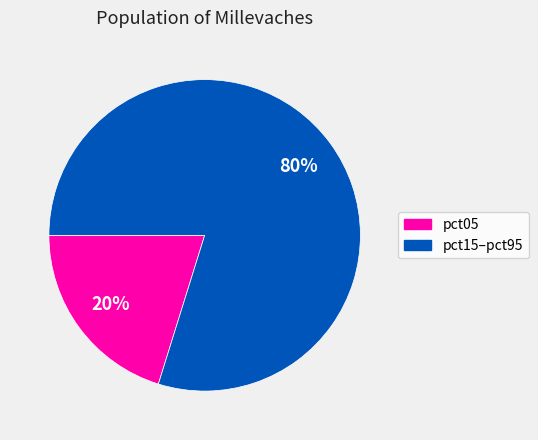

To the nearest percent, what is the average slice percentage?

50%